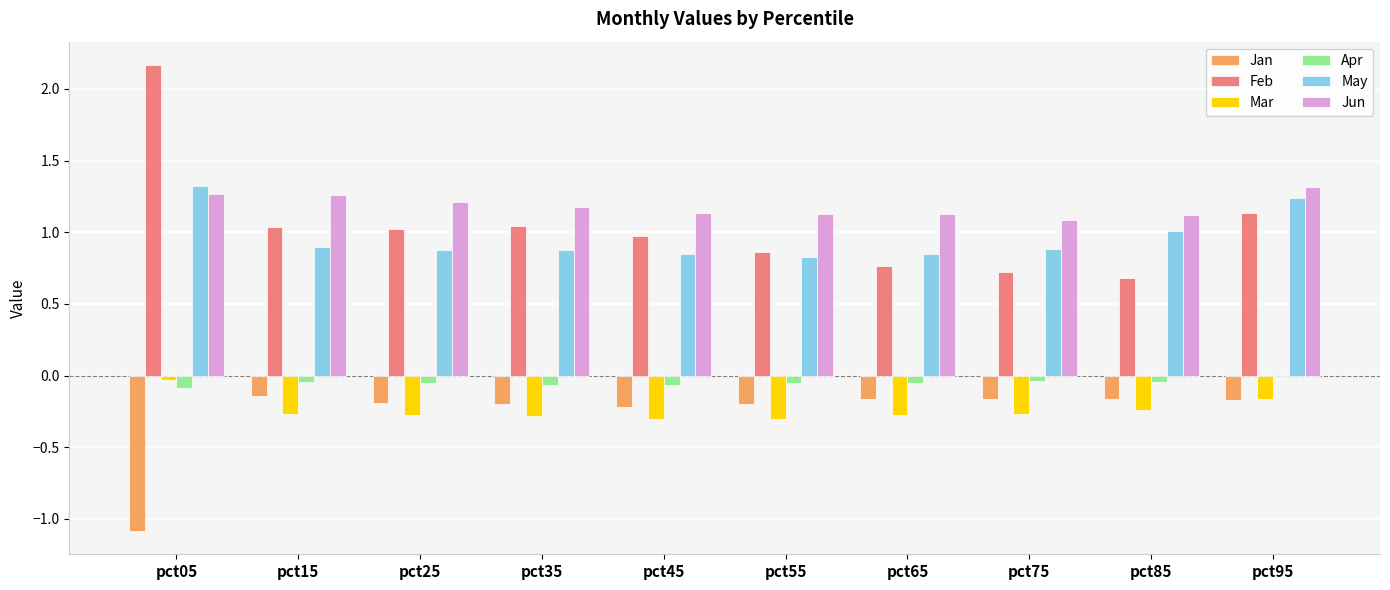

Between pct65 and pct95, which series saw the biggest shift?

May